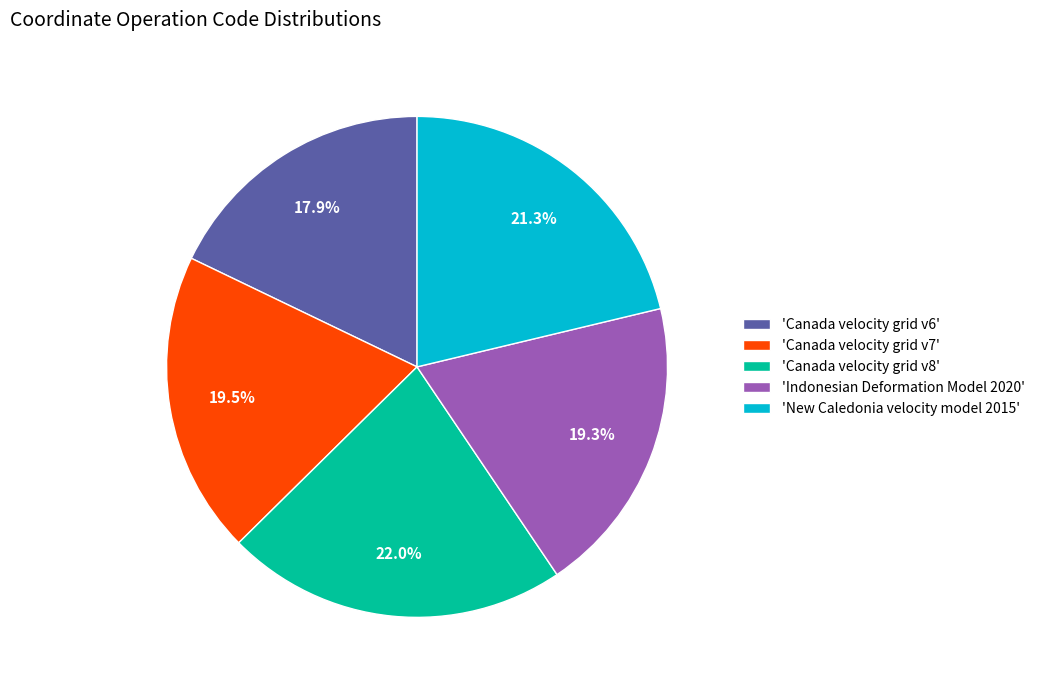

Does any single category account for the majority?

No